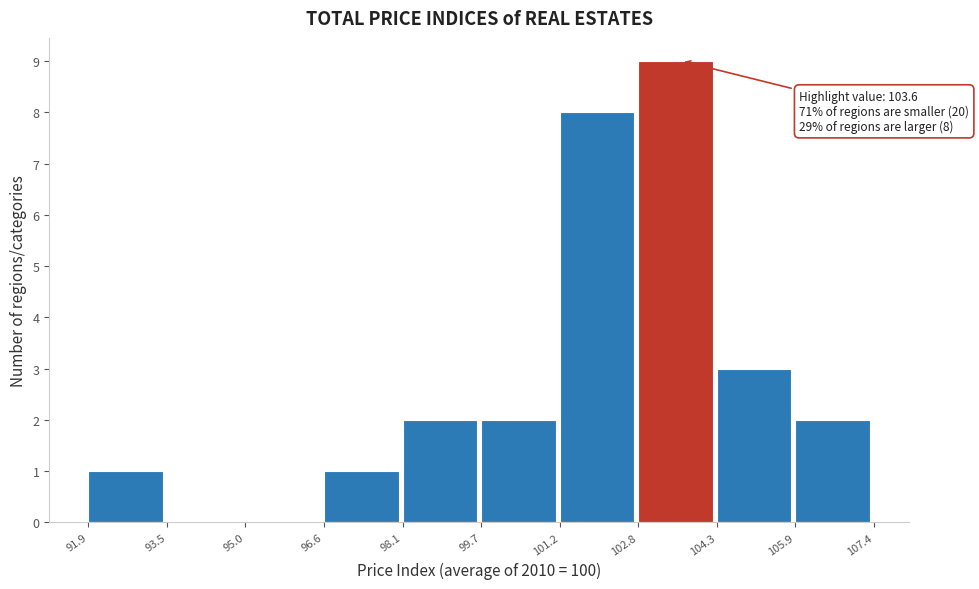

Over which range of the x-axis is the bar tallest?

102.8 to 104.3